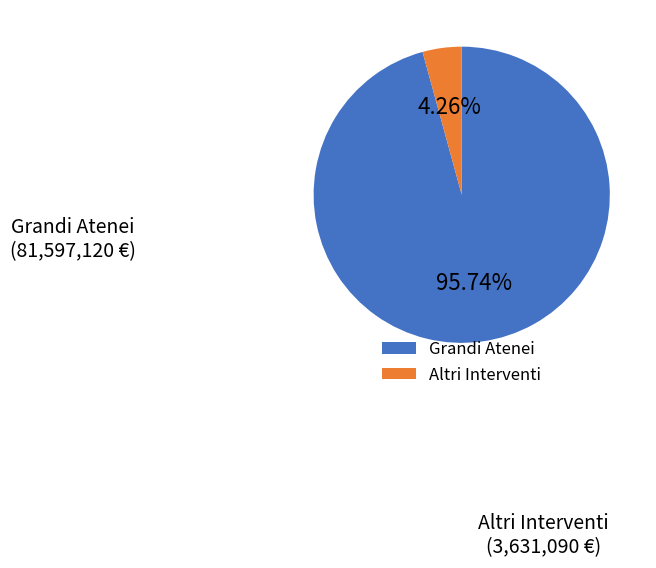

Which category has the biggest portion of the pie?

Grandi Atenei